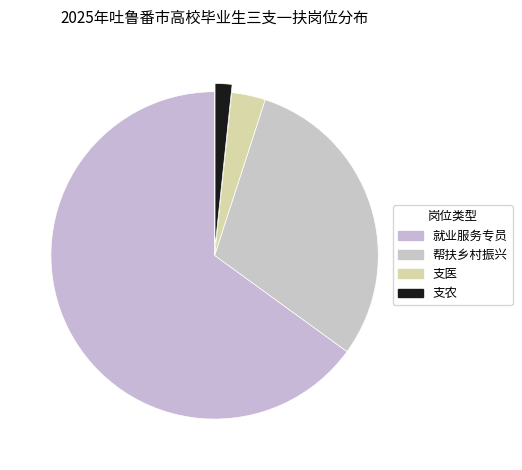

To the nearest percent, what is the difference between the 支农 and 就业服务专员 slice percentages?

63%